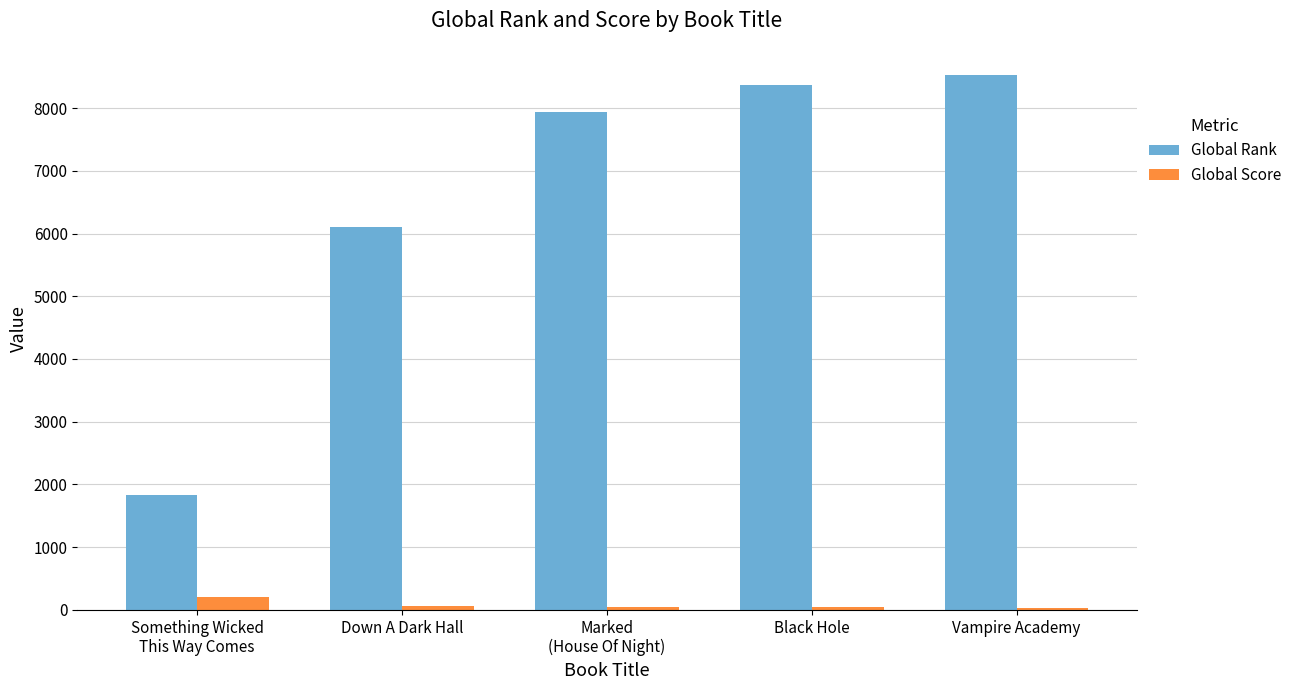

Which series has the largest total across all categories?

Global Rank